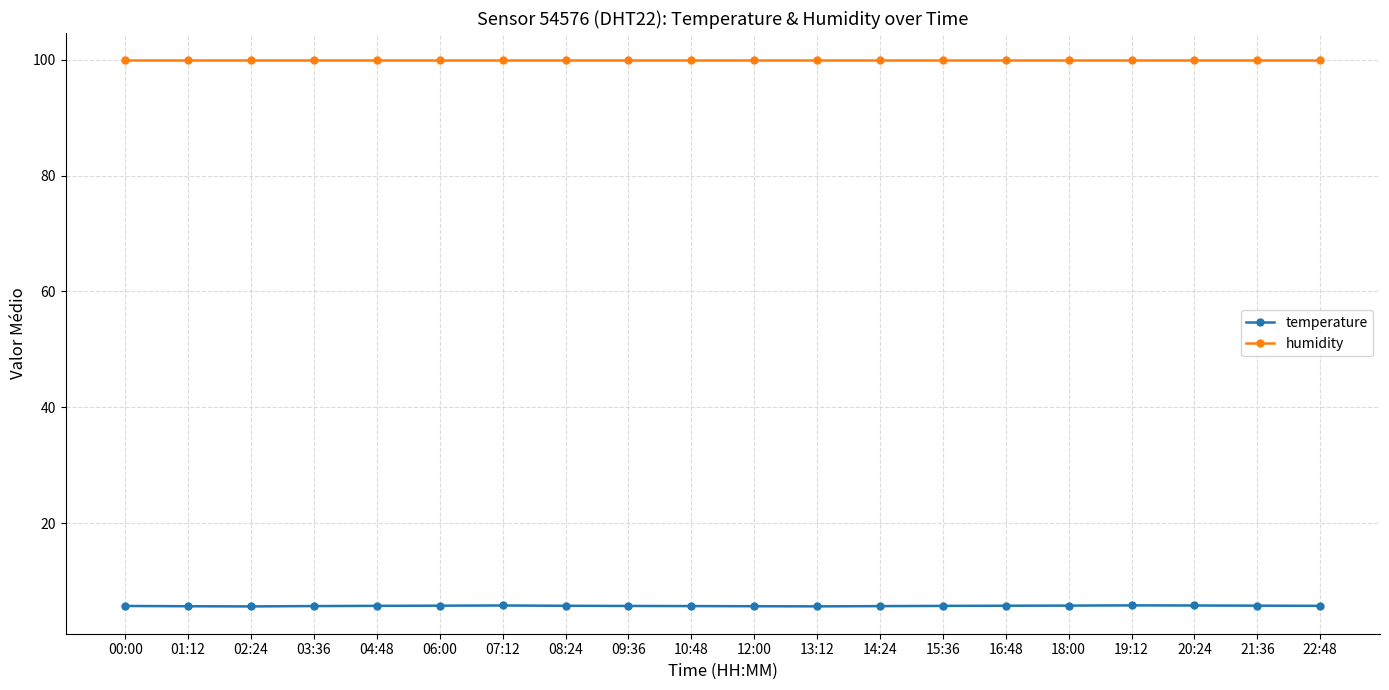

List the series in order of their overall mean, lowest first.

temperature, humidity